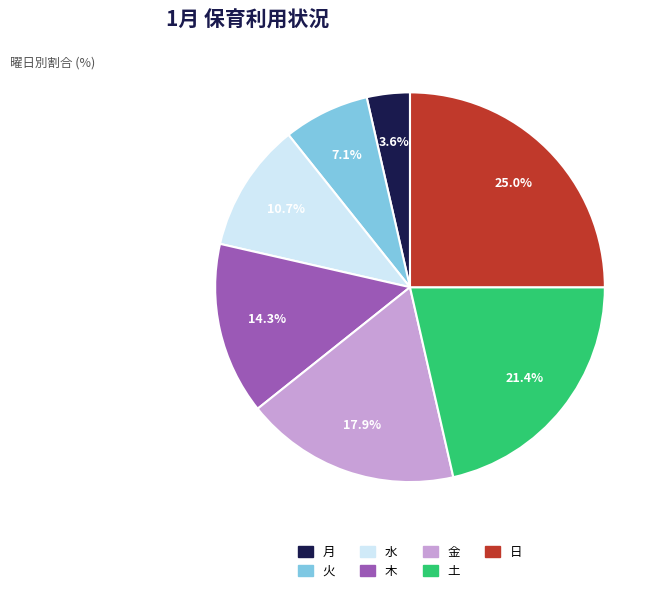

What is the ratio of the value at 土 to the value at 火?

3.0